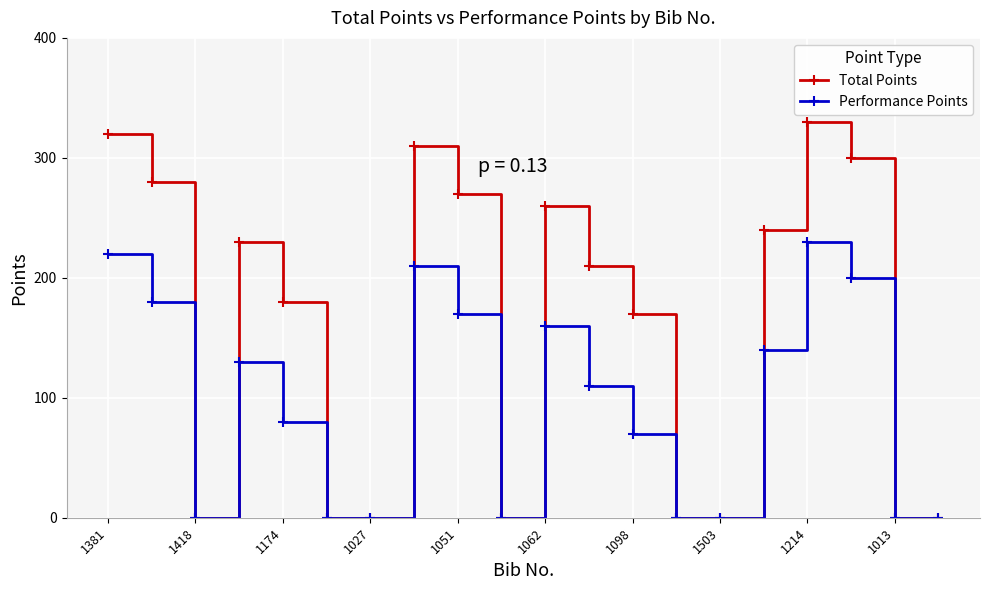

Which series has the largest total across all categories?

Total Points